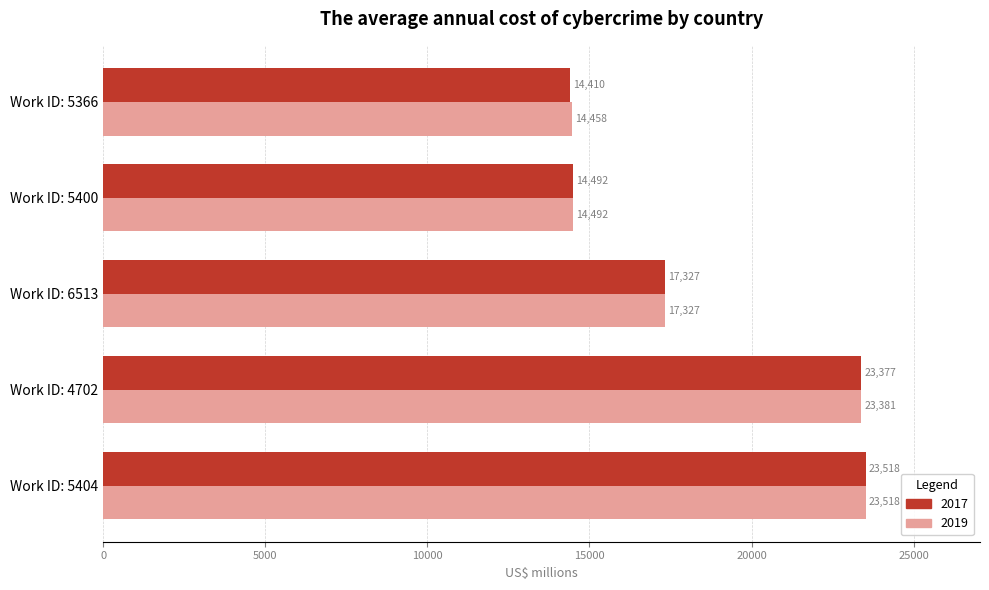

Which label corresponds to the largest value in the chart?

Work ID: 5404